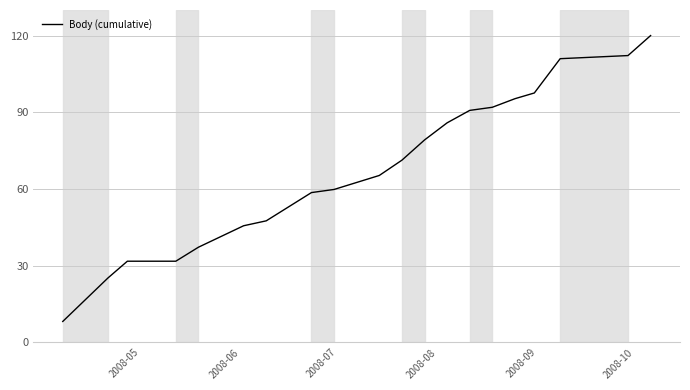

What is the difference between the maximum and minimum values?

111.8